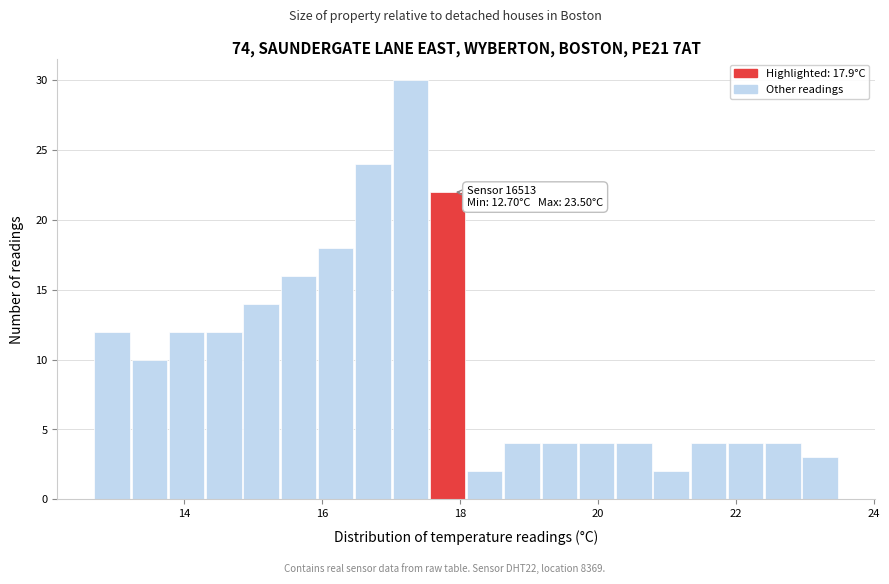

Around what value on the x-axis is the tallest bar? Give the approximate position of its centre, as read against the axis.

17.2